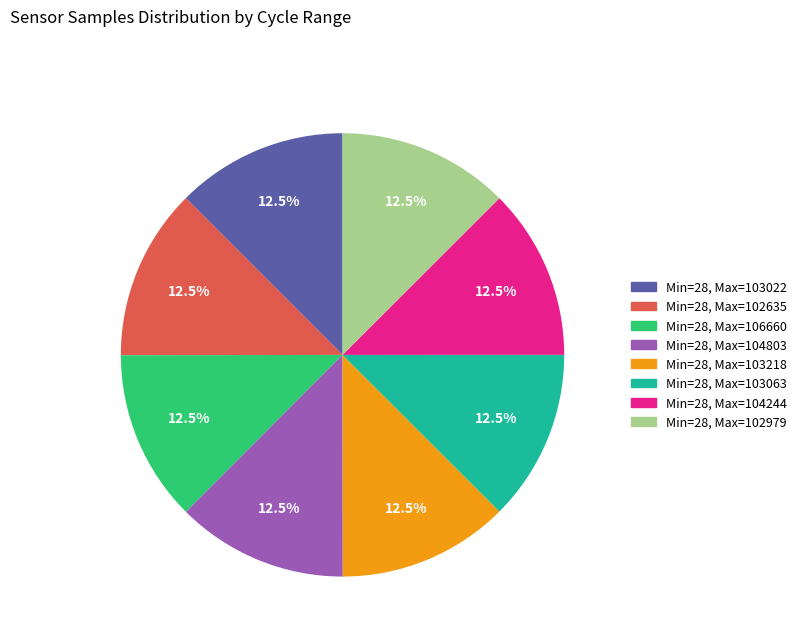

What is the total percentage of Min=28, Max=103218 and Min=28, Max=103063?

25.0%